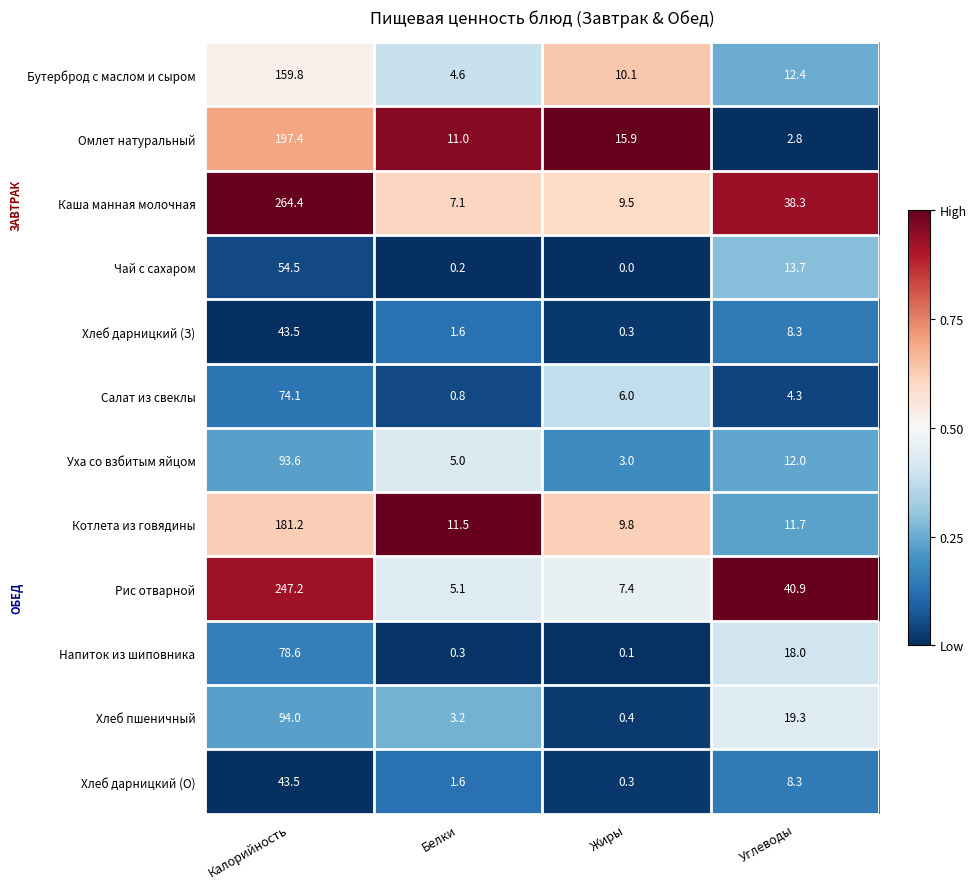

What is the difference between the Хлеб дарницкий (З) values at Белки and Калорийность?

41.9